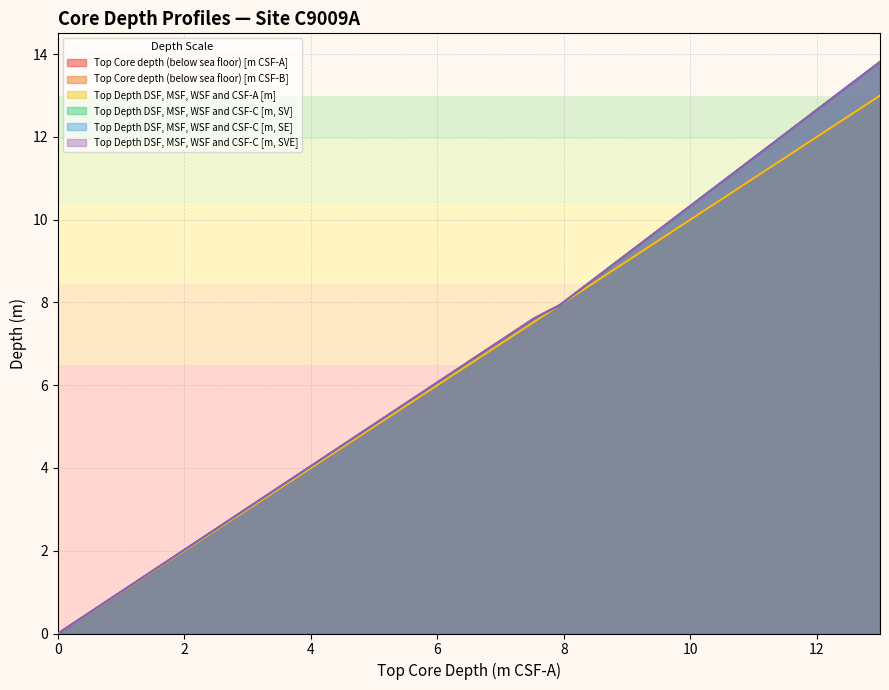

What value does the Top Depth DSF, MSF, WSF and CSF-C [m, SE] series have at 1H-4?

4.2